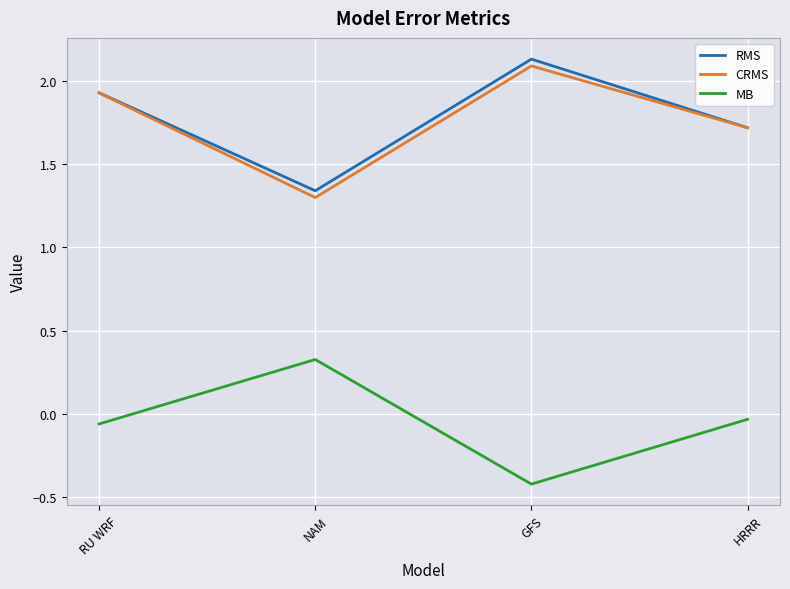

What is the spread (max minus min) of values at NAM?

1.0